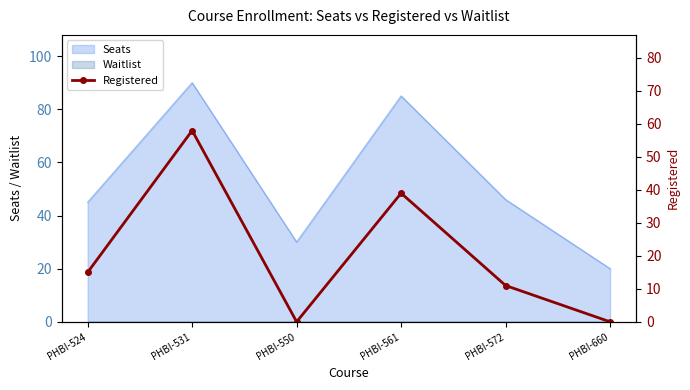

How many lines are shown in the chart?

1